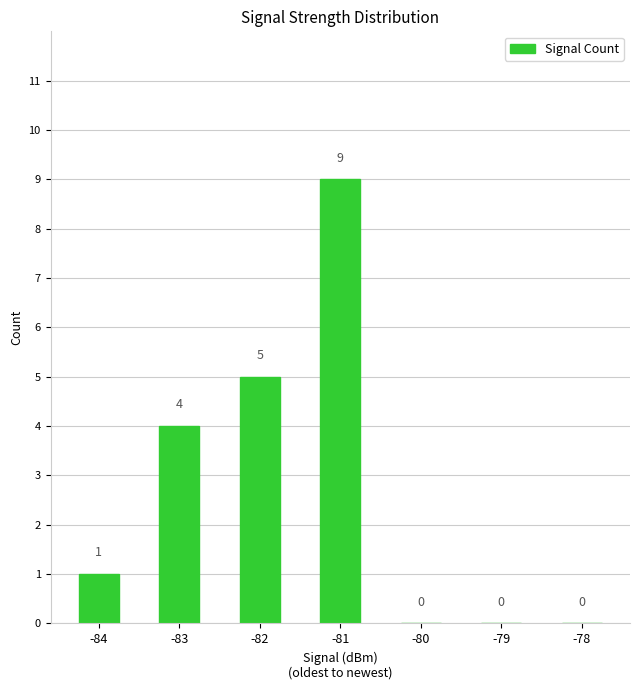

At which category does the chart reach its peak across all series?

-81